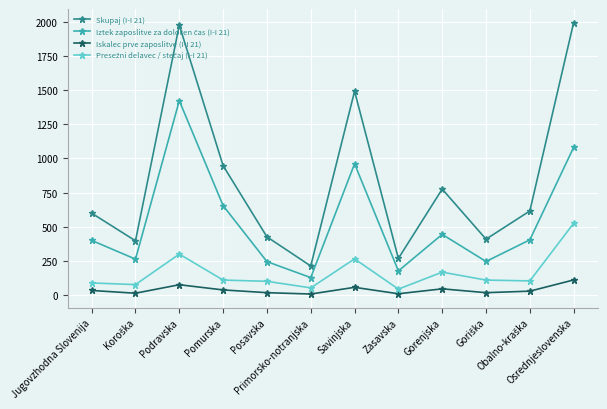

Which series has the widest spread of values?

Skupaj (I-I 21)